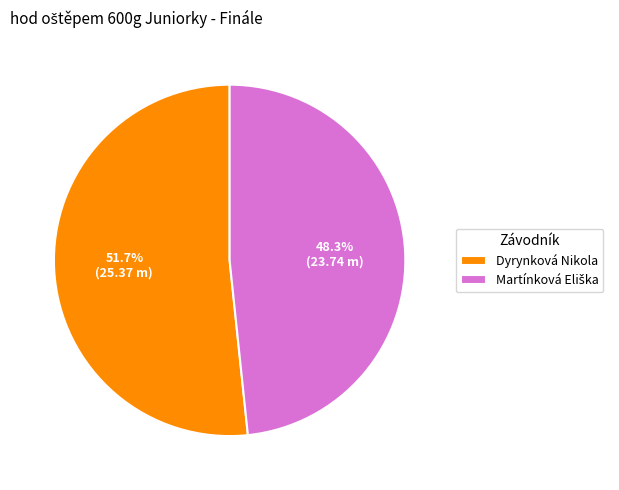

Which category accounts for the majority?

Dyrynková Nikola